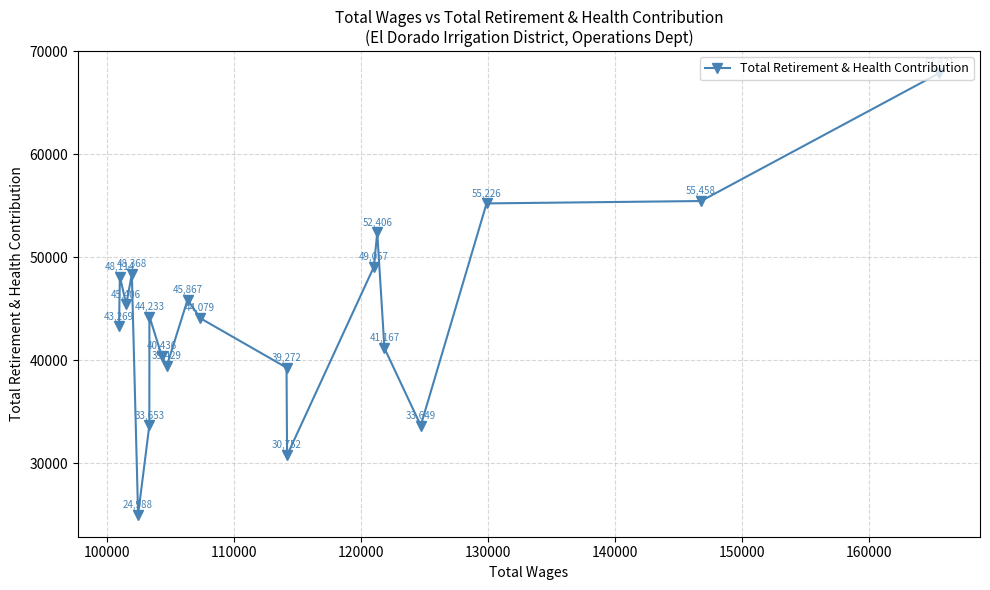

What is the greatest value displayed?

67871